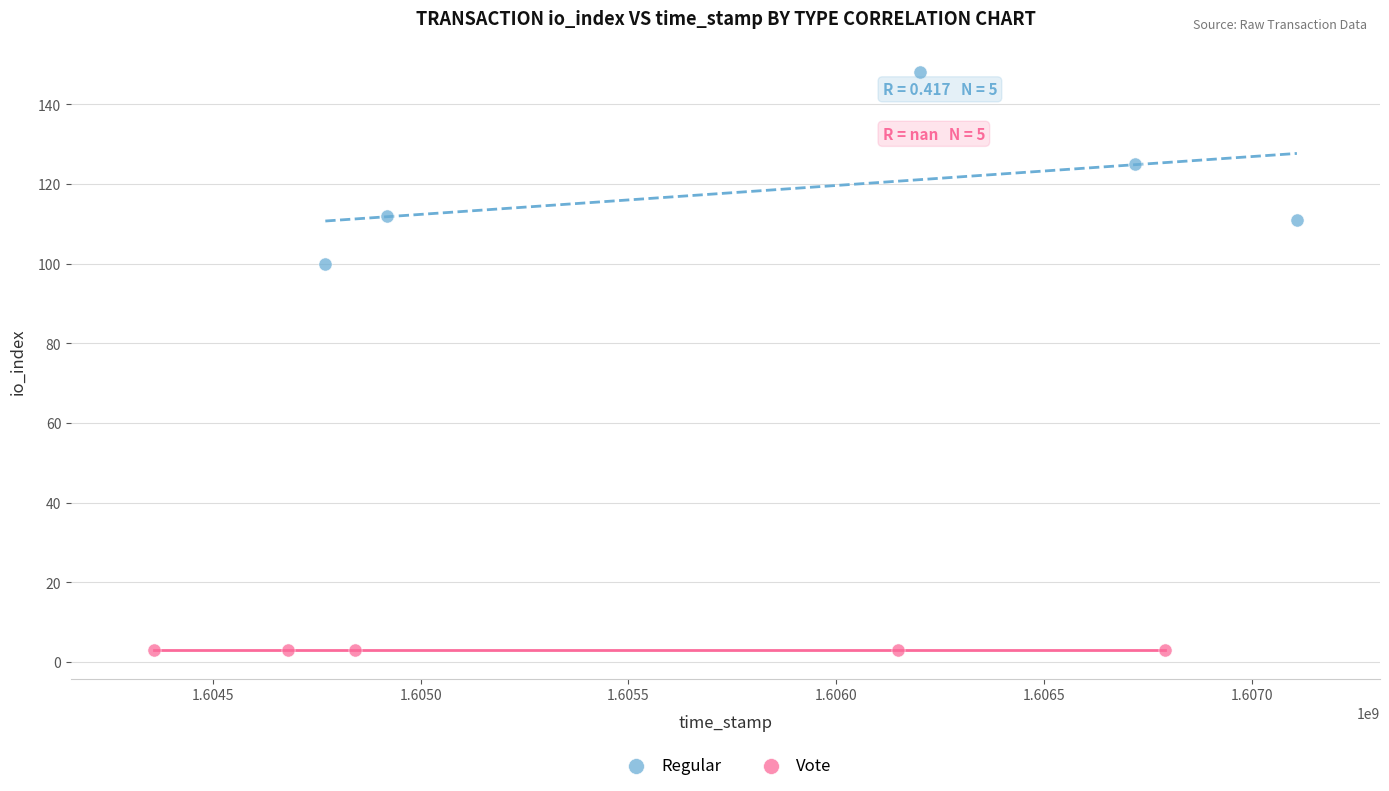

Which series reaches the maximum Y coordinate?

Regular